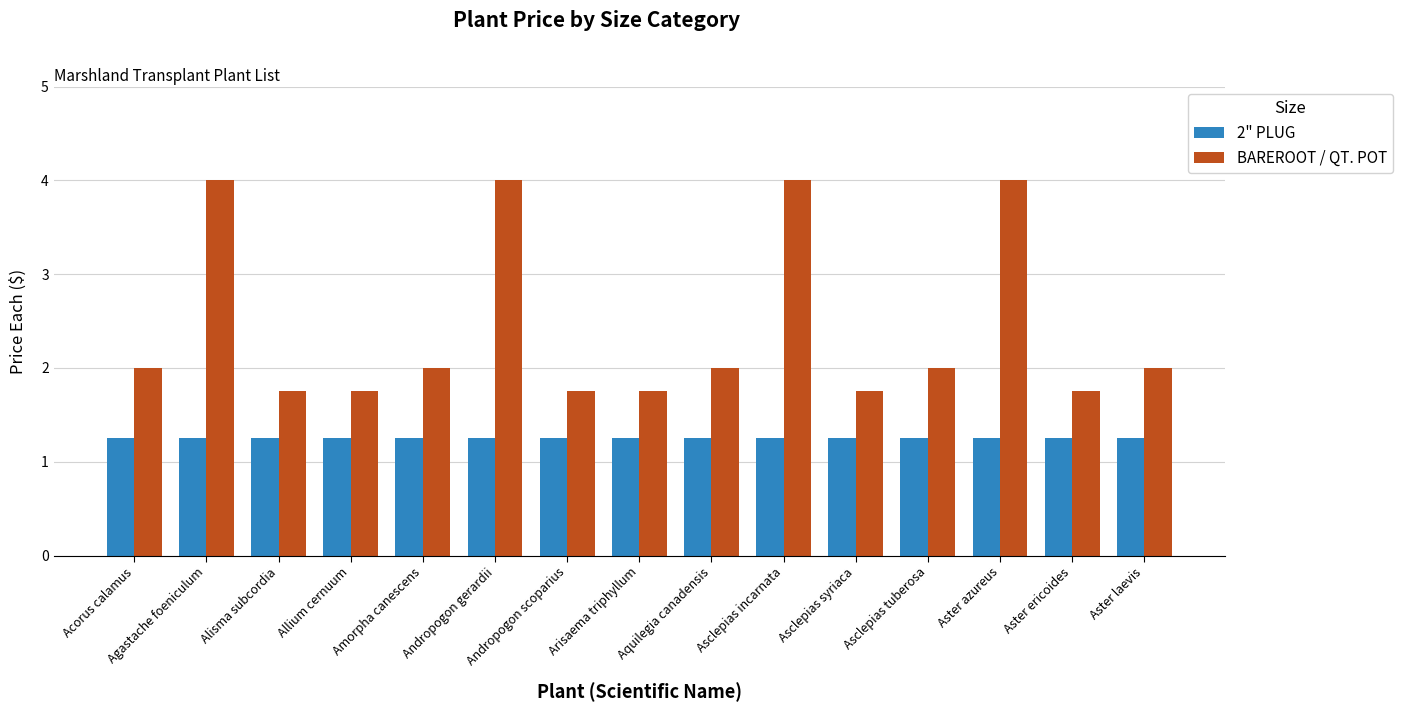

Is it true that BAREROOT / QT. POT equals 2.0 at Aster laevis?

True